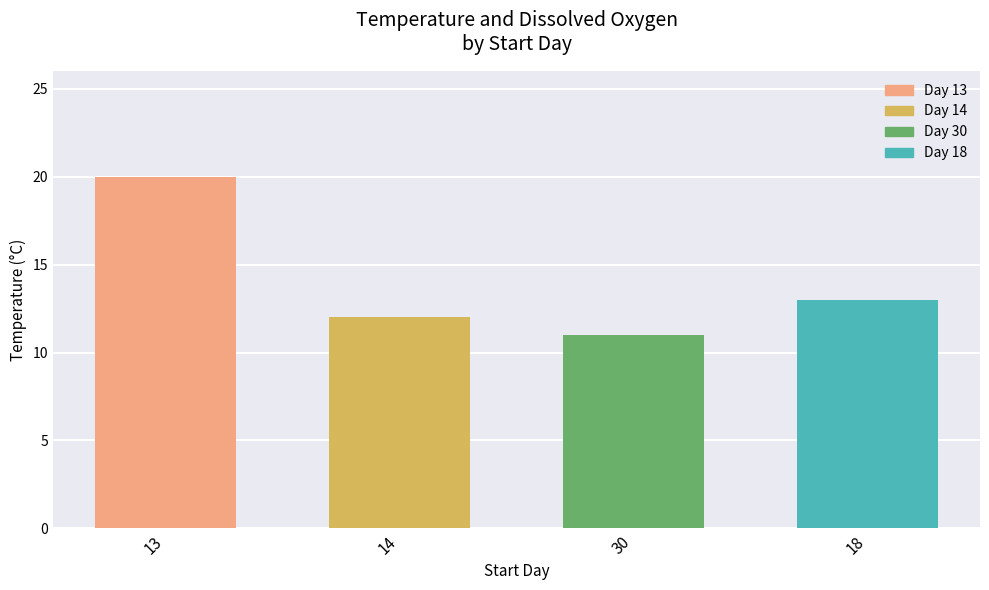

What is the minimum value shown in the chart?

11